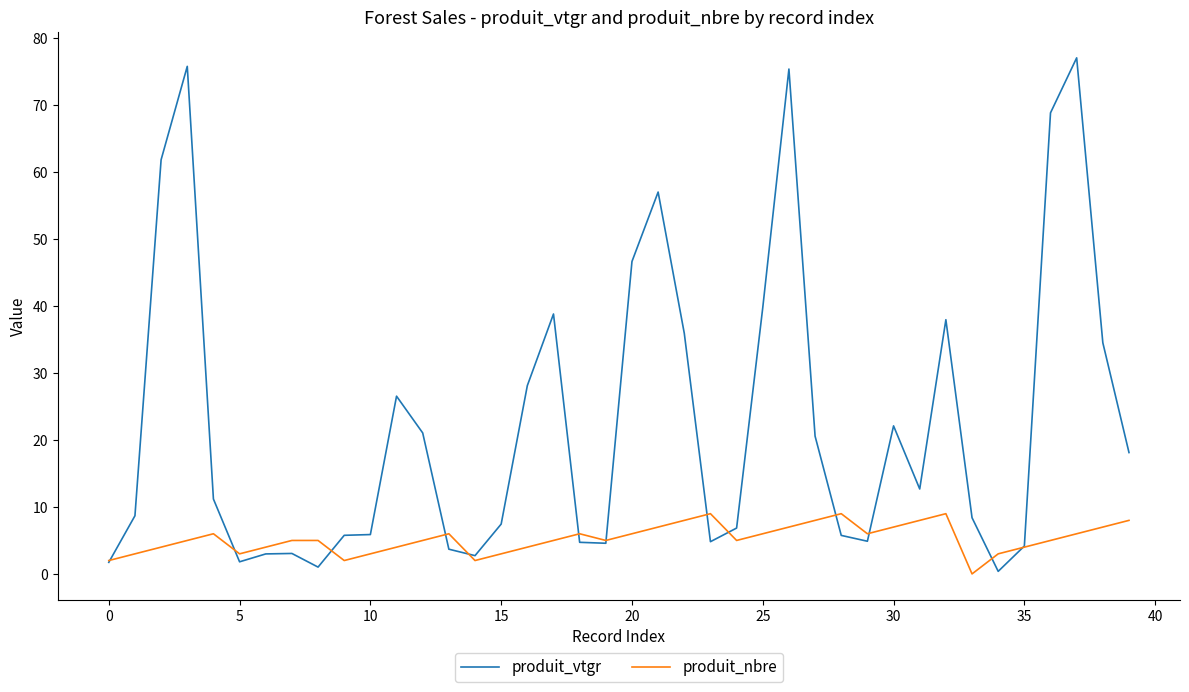

Which series has the widest spread of values?

produit_vtgr